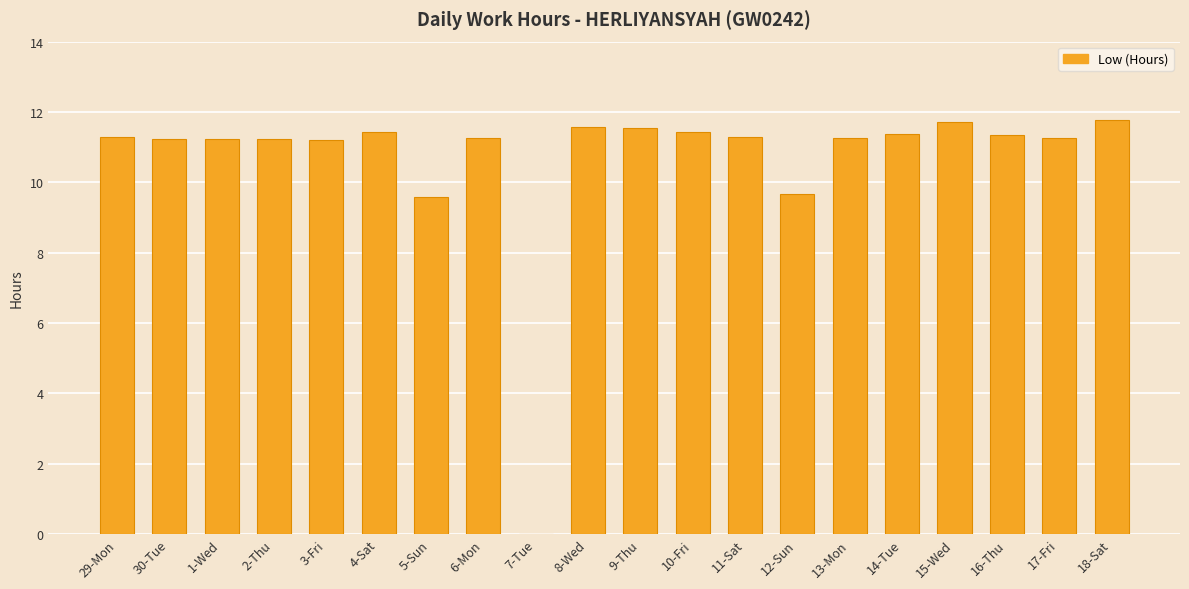

The value at 10-Fri is 11.4. True or false?

True